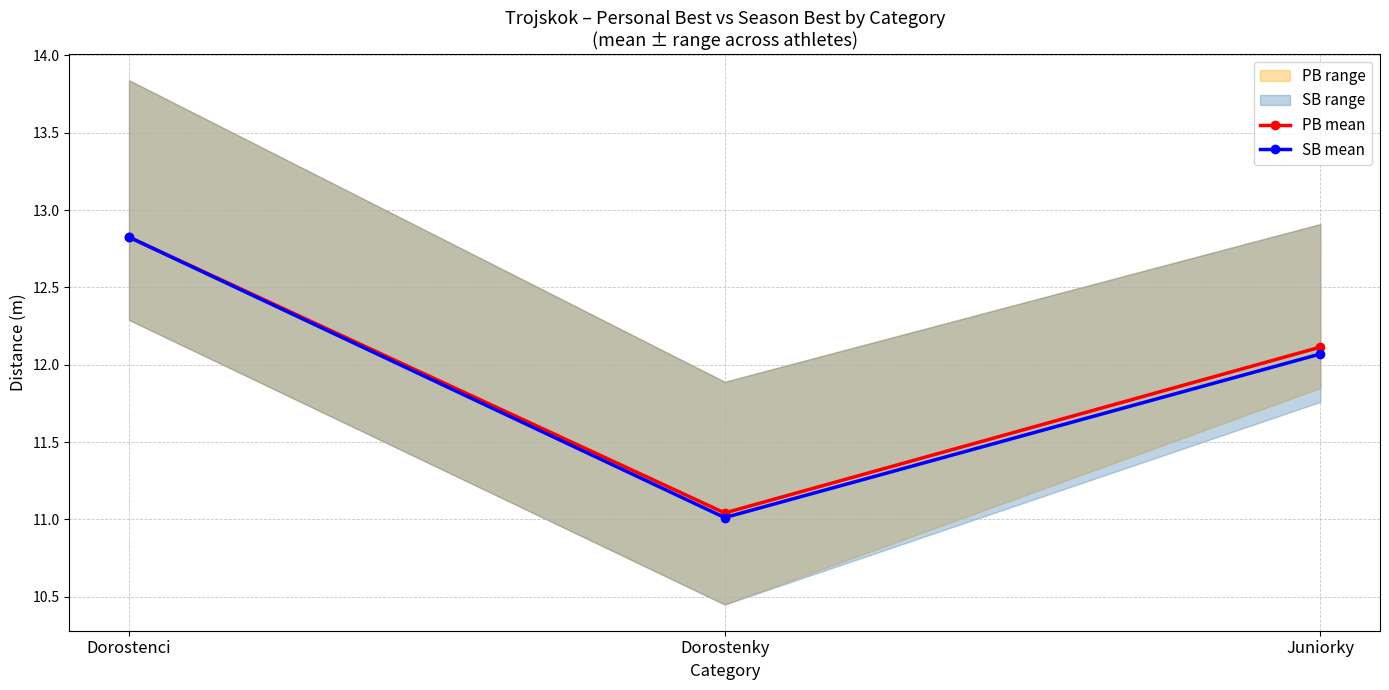

What is the value of the PB mean point at the 3rd from the left?

12.1